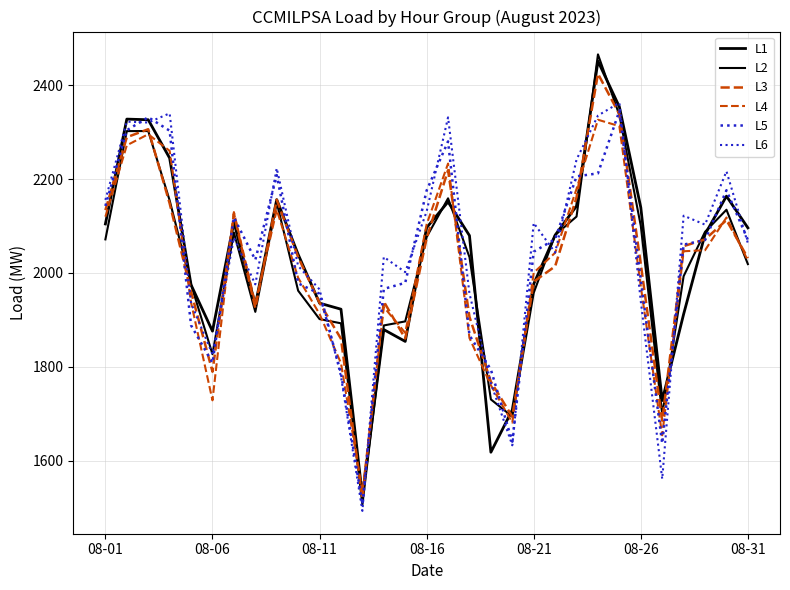

How many times do L3 and L5 cross each other?

18